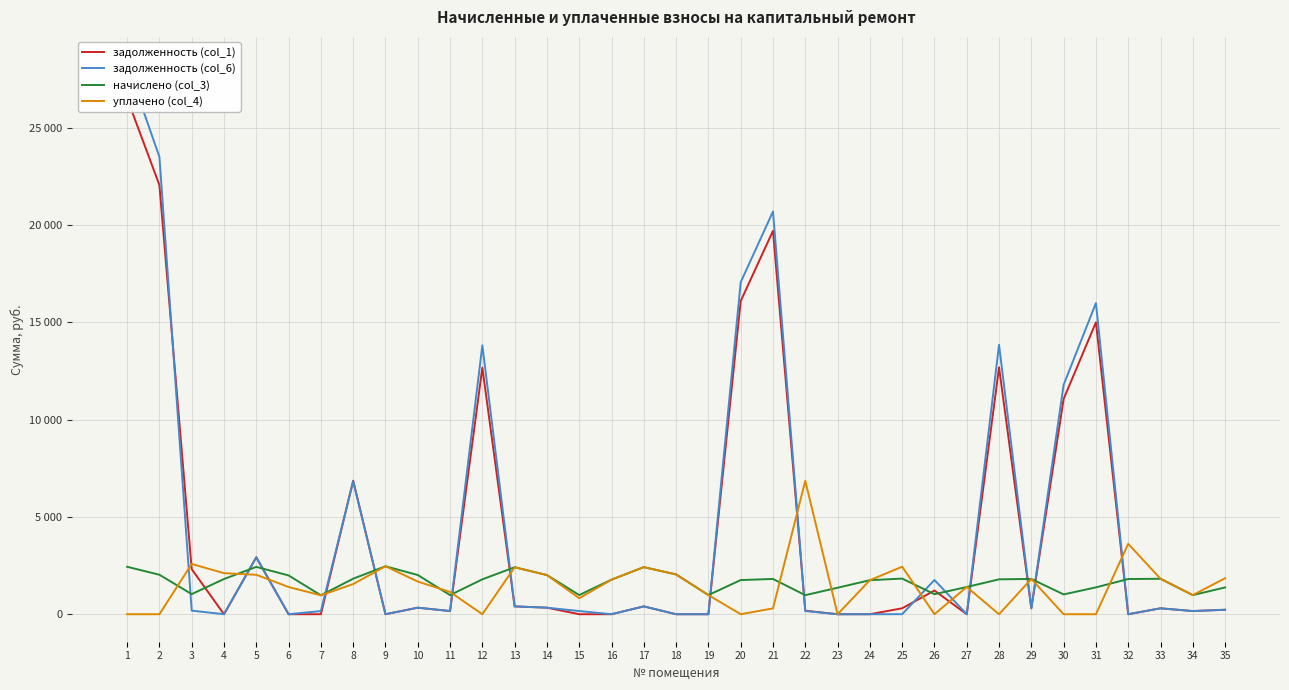

What is the difference between the highest and lowest values at 3?

2398.6